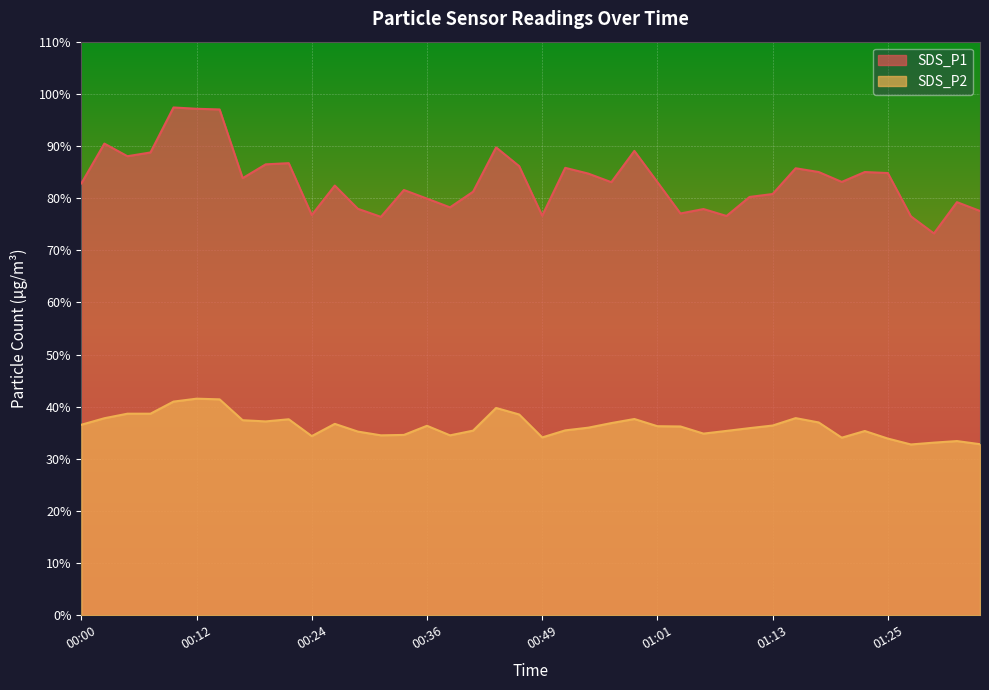

Which category has the highest value across all series?

00:10